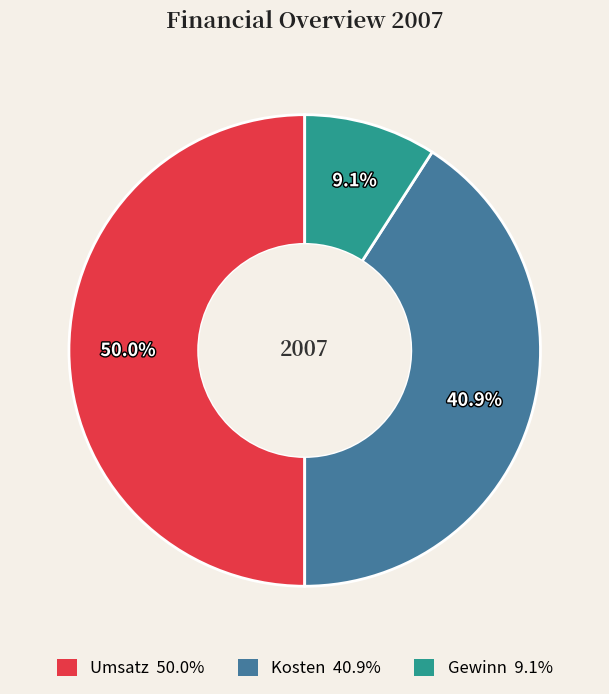

How many slices are in this pie chart?

3